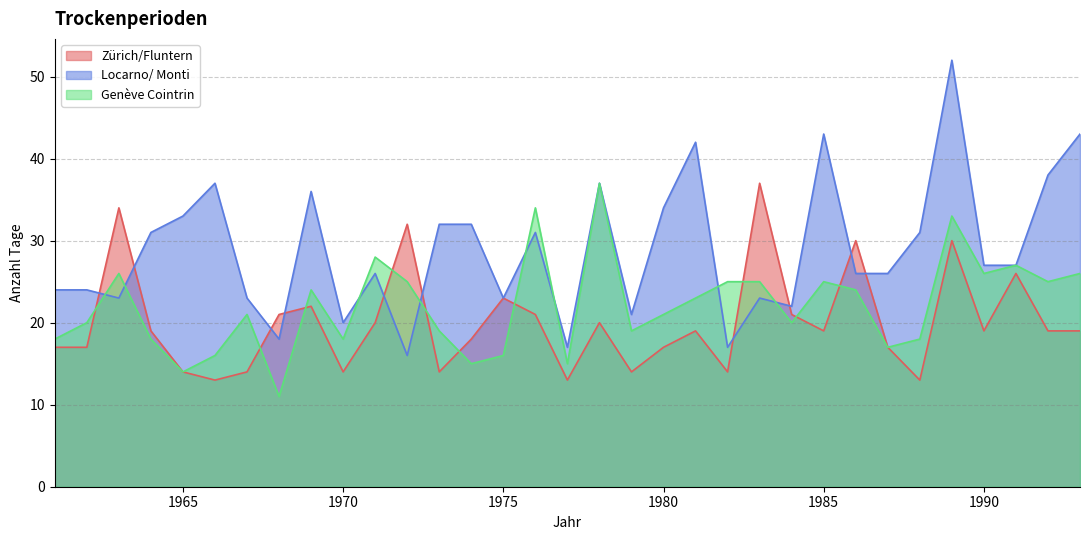

Reading left to right, transcribe all the data shown in this chart.

Zürich/Fluntern: 17	17	34	19	14	13	14	21	22	14	20	32	14	18	23	21	13	20	14	17	19	14	37	21	19	30	17	13	30	19	26	19	19
Locarno/ Monti: 24	24	23	31	33	37	23	18	36	20	26	16	32	32	23	31	17	37	21	34	42	17	23	22	43	26	26	31	52	27	27	38	43
Genève Cointrin: 18	20	26	18	14	16	21	11	24	18	28	25	19	15	16	34	15	37	19	21	23	25	25	20	25	24	17	18	33	26	27	25	26